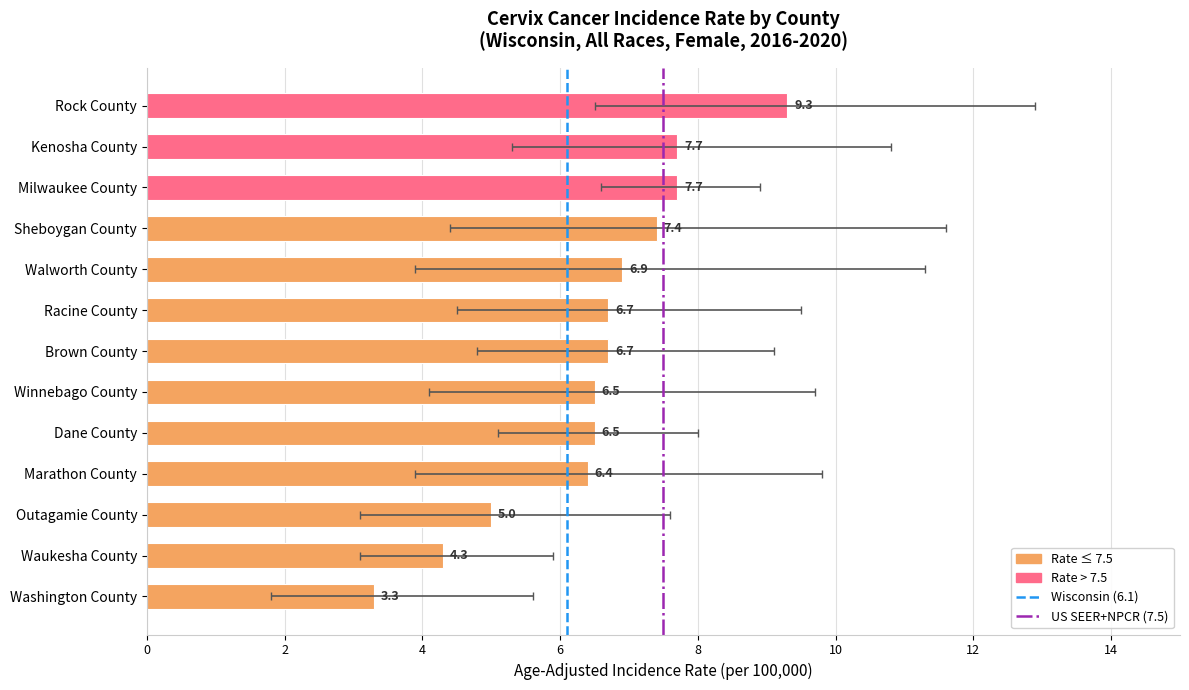

What is the difference between the values at Sheboygan County and Racine County?

0.7